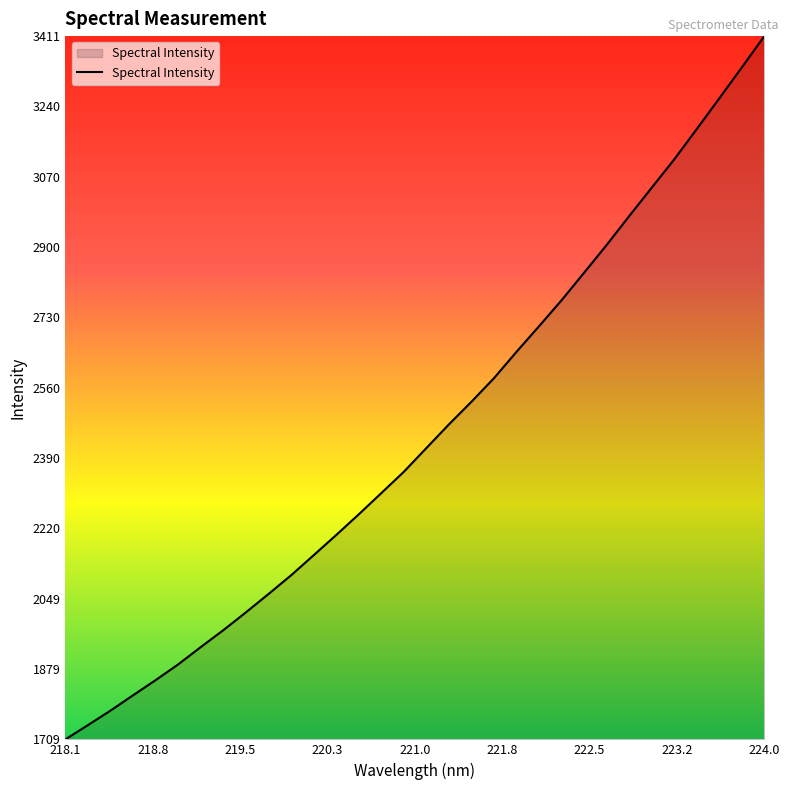

What is the minimum value shown in the chart?

1709.0